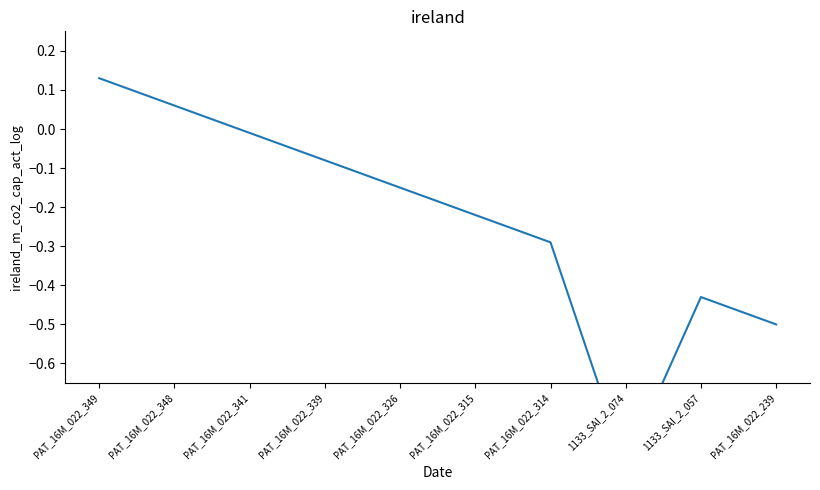

Does the chart display data point markers on the line(s)?

No